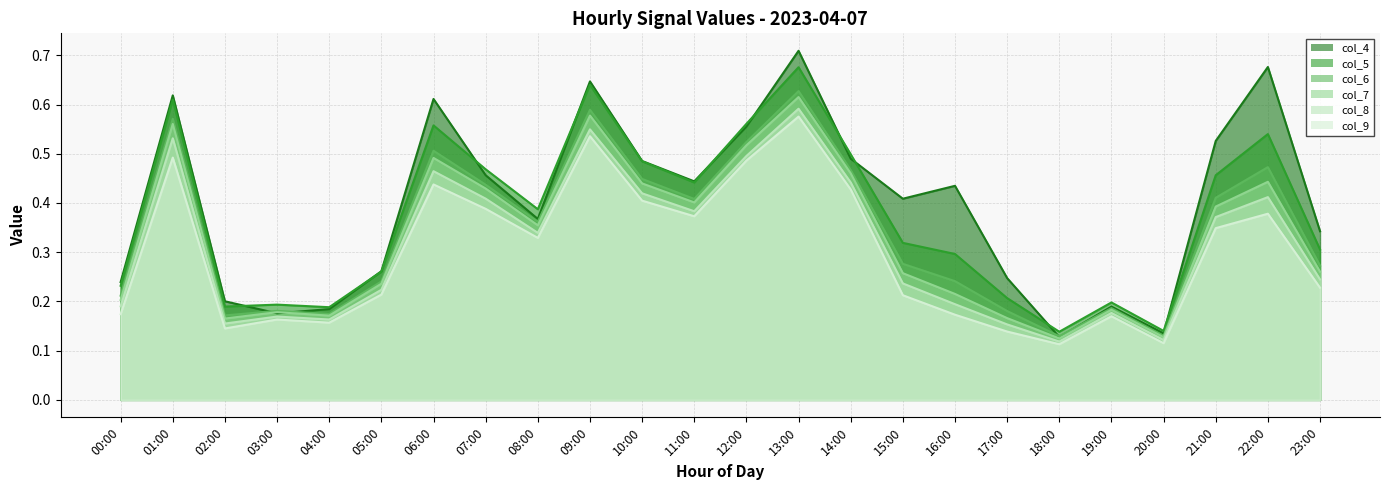

What is the difference between the maximum and minimum values in the col_6 series?

0.5